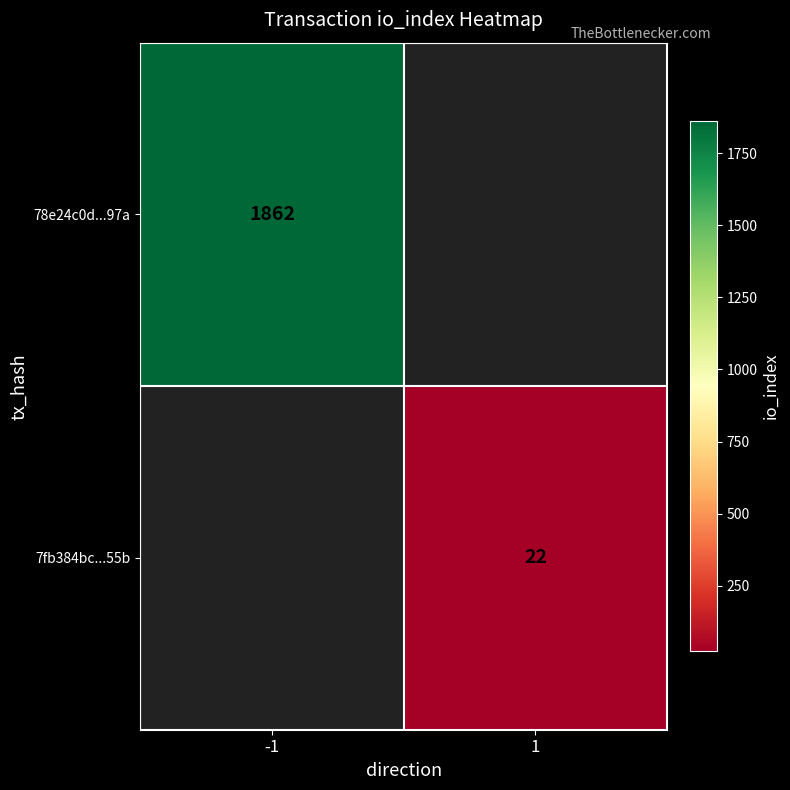

True or false: 7fb384bc...55b has a value of 33 at 1.

False